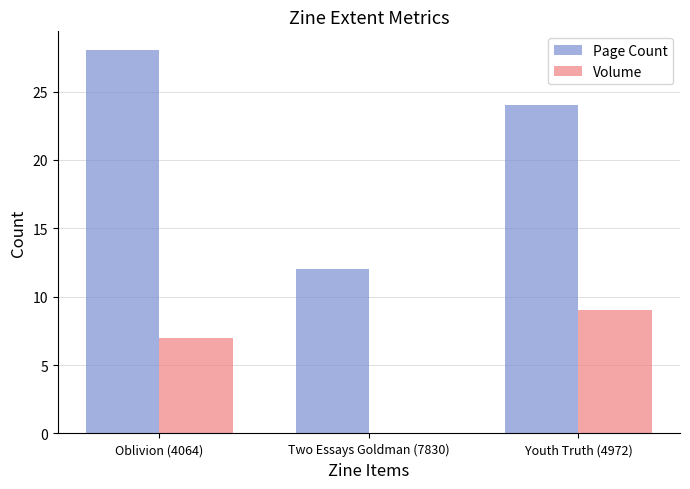

Which series has the widest spread of values?

Page Count